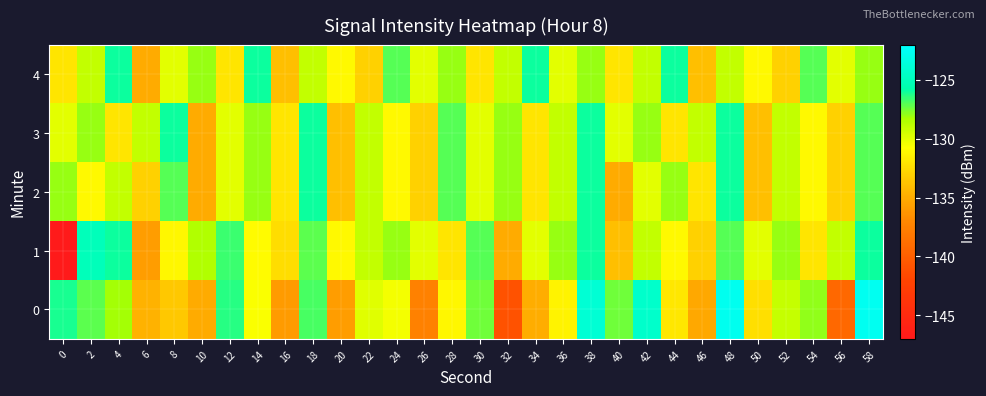

Between 16 and 26, which is larger?

16